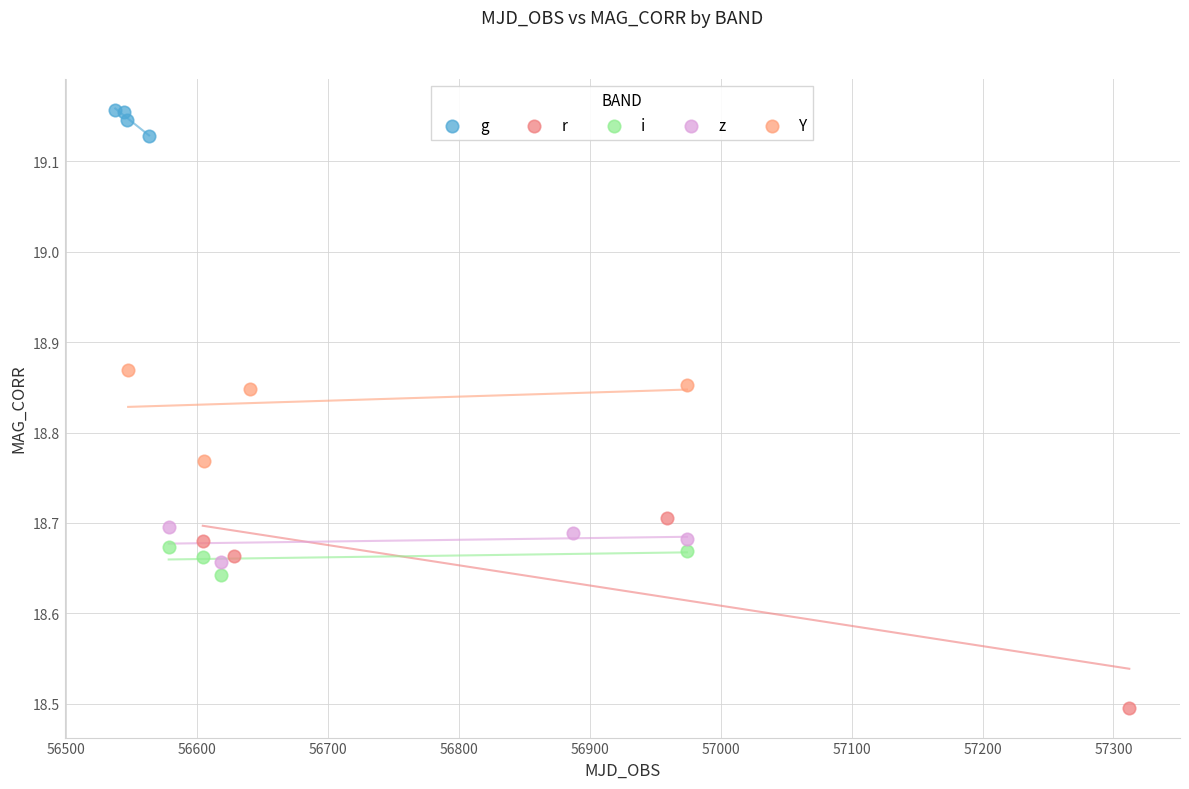

Which series reaches the maximum Y coordinate?

g